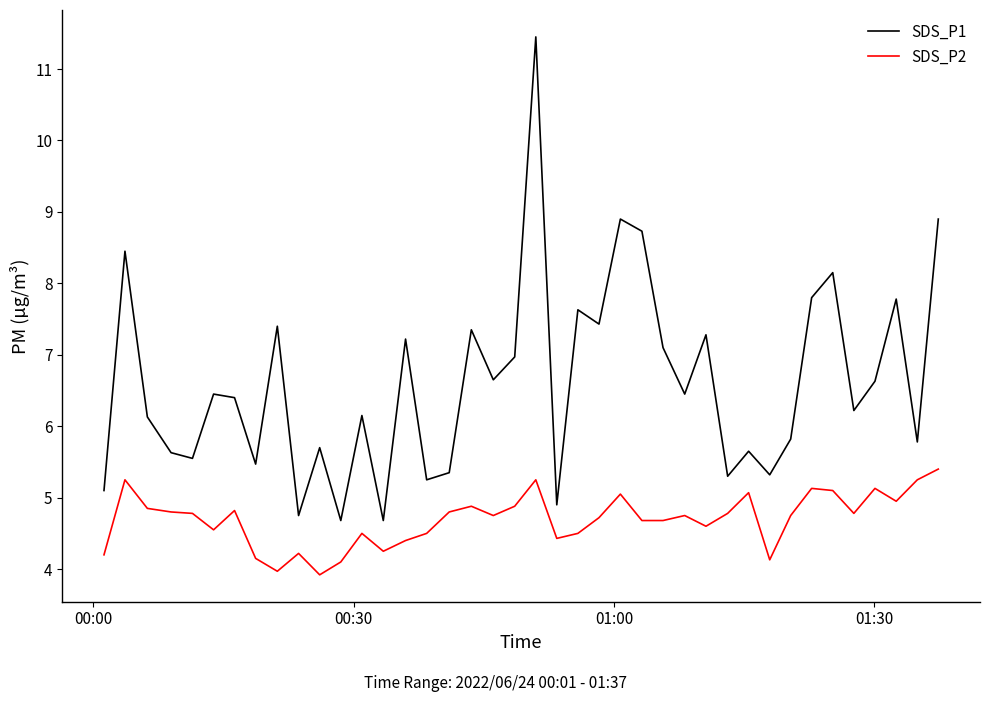

What are all the series names shown in the legend?

SDS_P1, SDS_P2